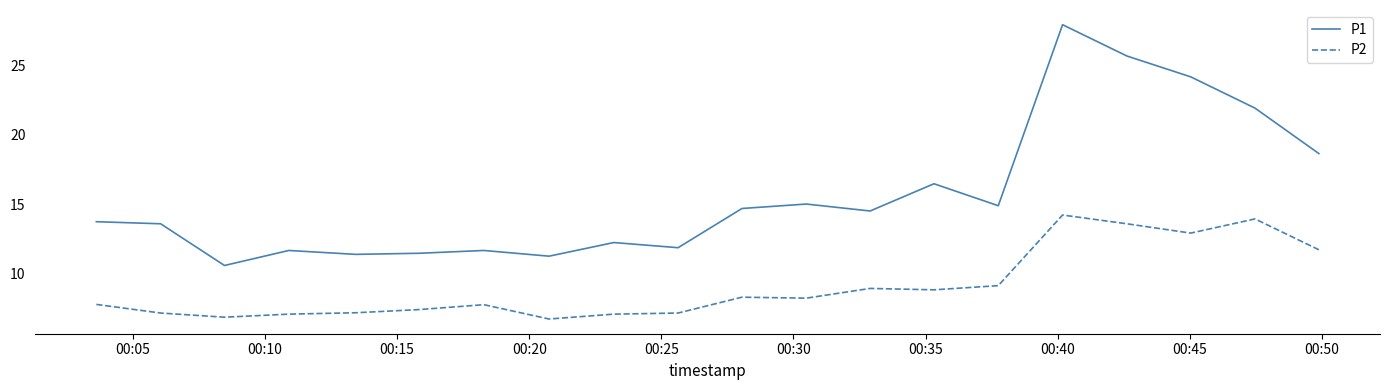

Which series has the largest range (max minus min)?

P1